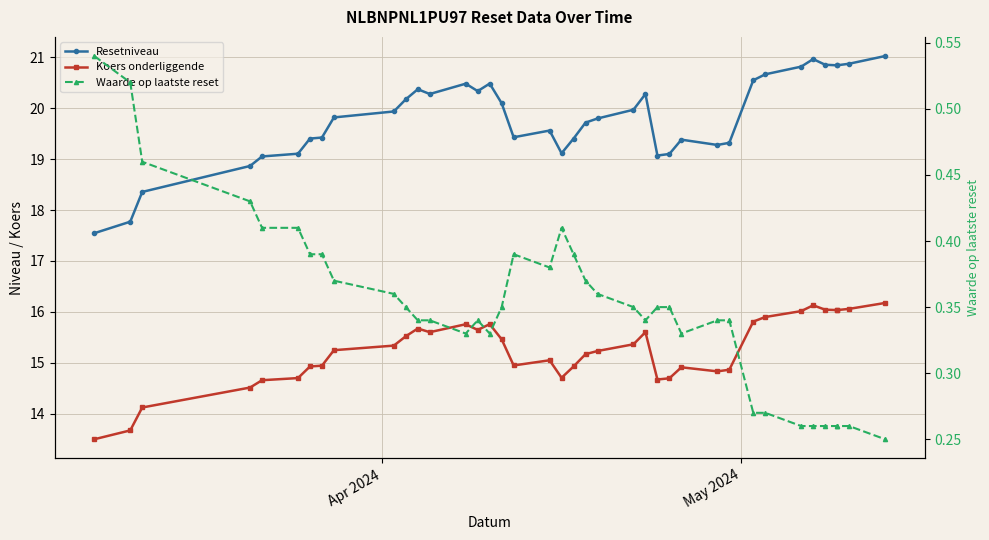

How many categories are shown in the chart?

39